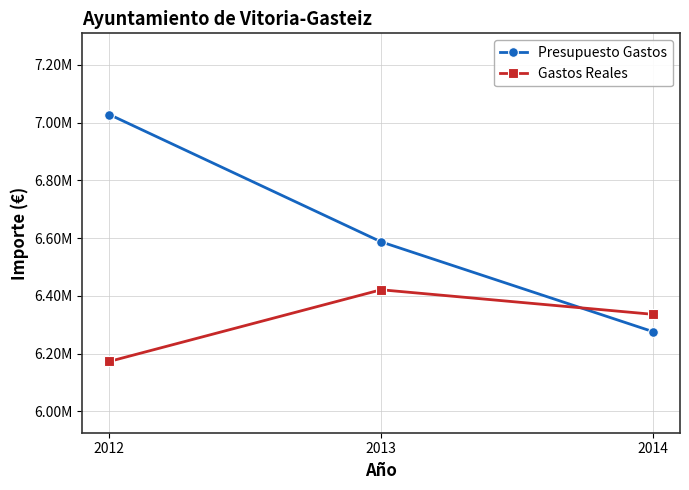

Is it true that Gastos Reales equals 3971613.7 at 2012?

False